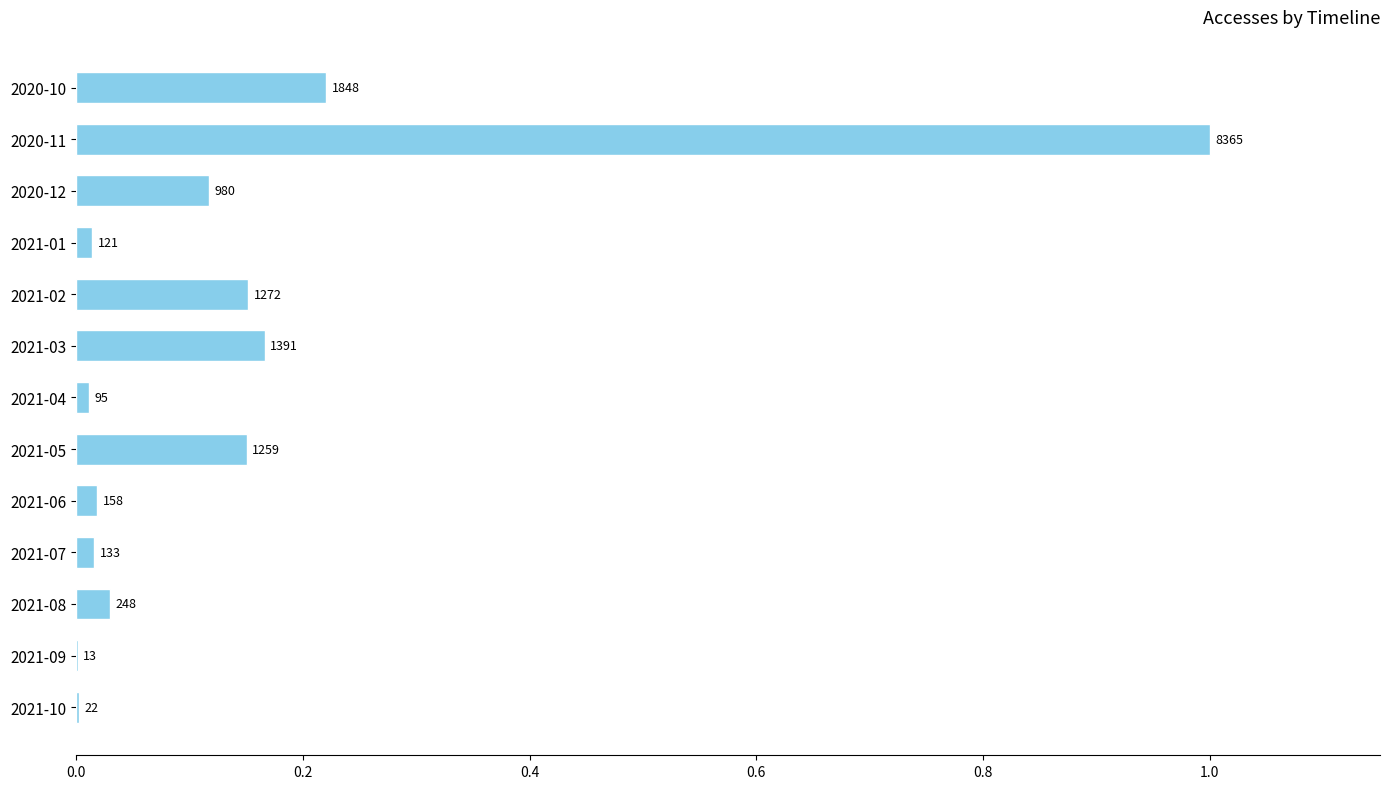

Are the bars horizontal?

Yes